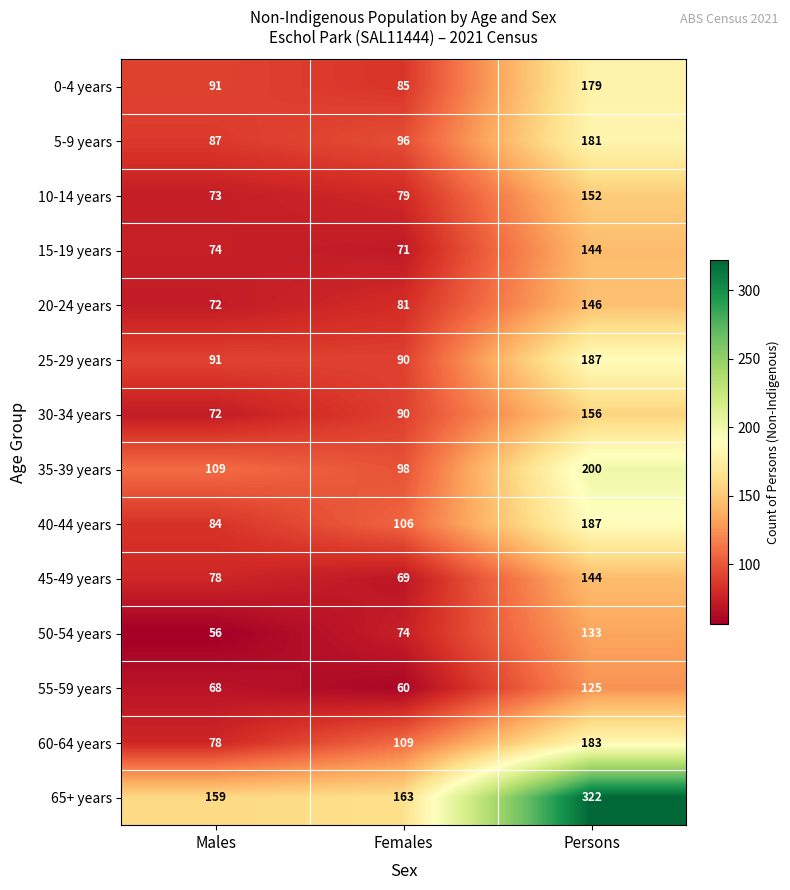

Between Males and Females, which series saw the biggest shift?

60-64 years